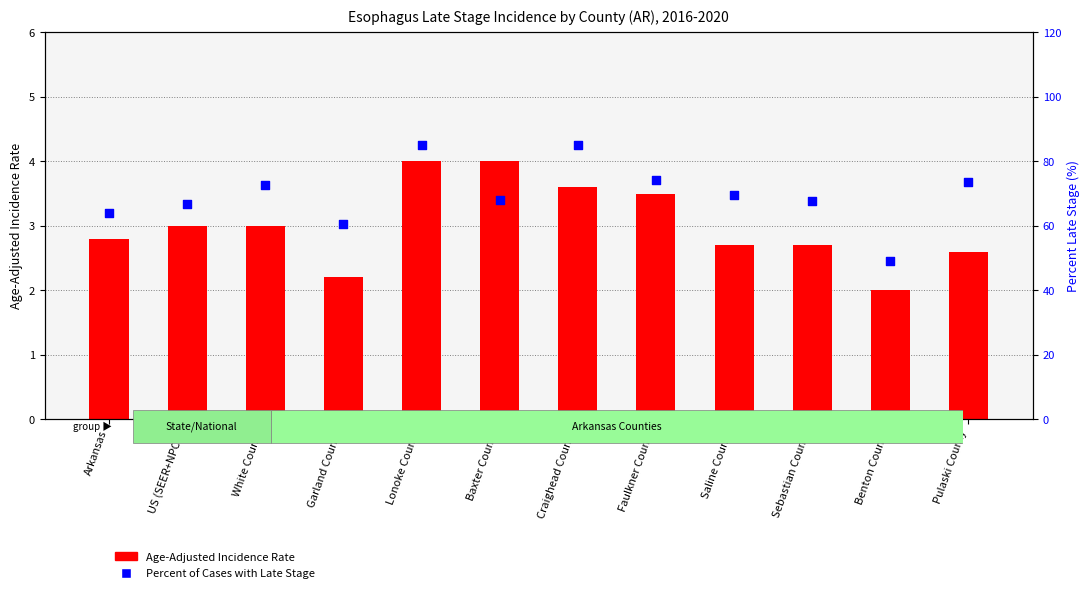

What are all the series names shown in the legend?

Age-Adjusted Incidence Rate, Percent of Cases with Late Stage